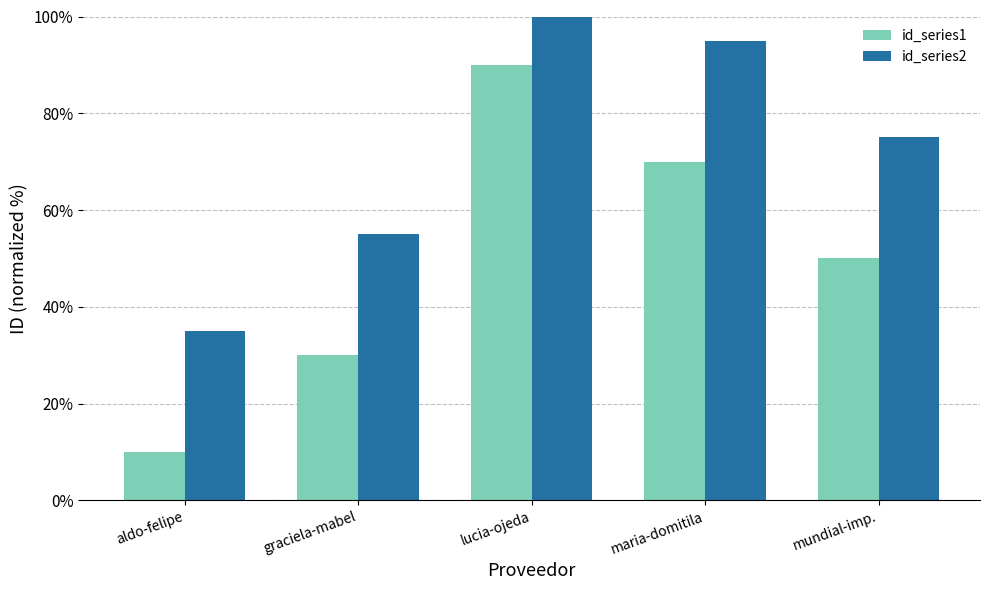

How many bars are there in each group?

2